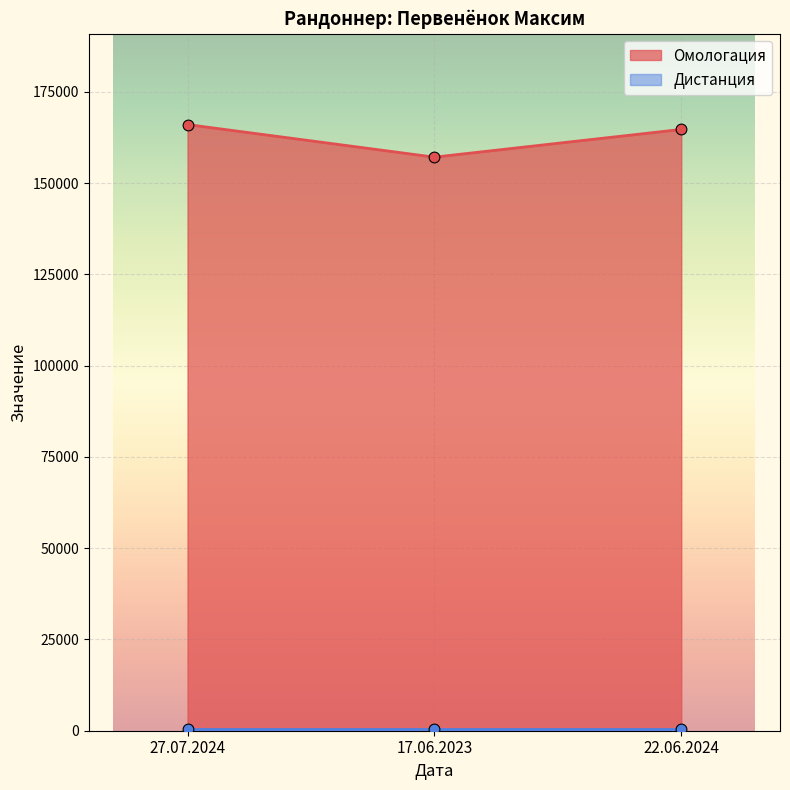

What is the change in value from 27.07.2024 to 17.06.2023?

-8923